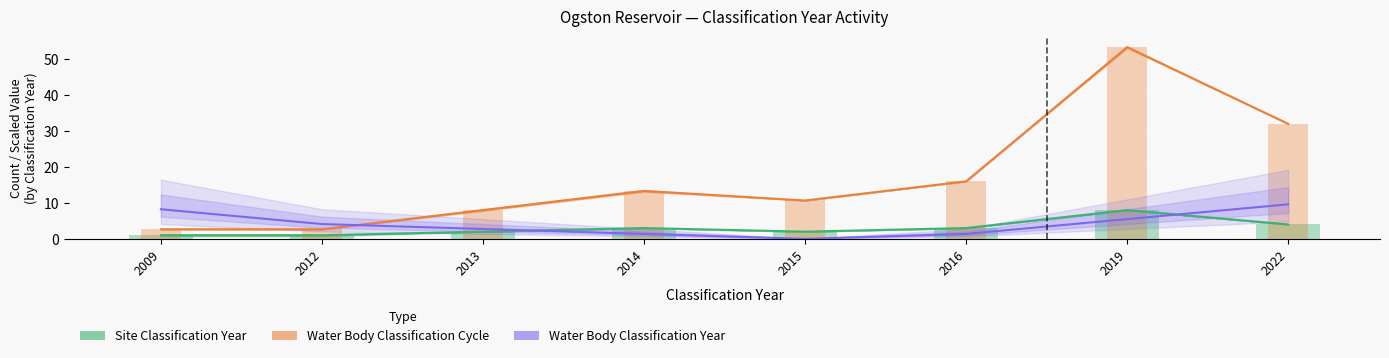

What are all the series names shown in the legend?

Site Classification Year, Water Body Classification Cycle, Water Body Classification Year